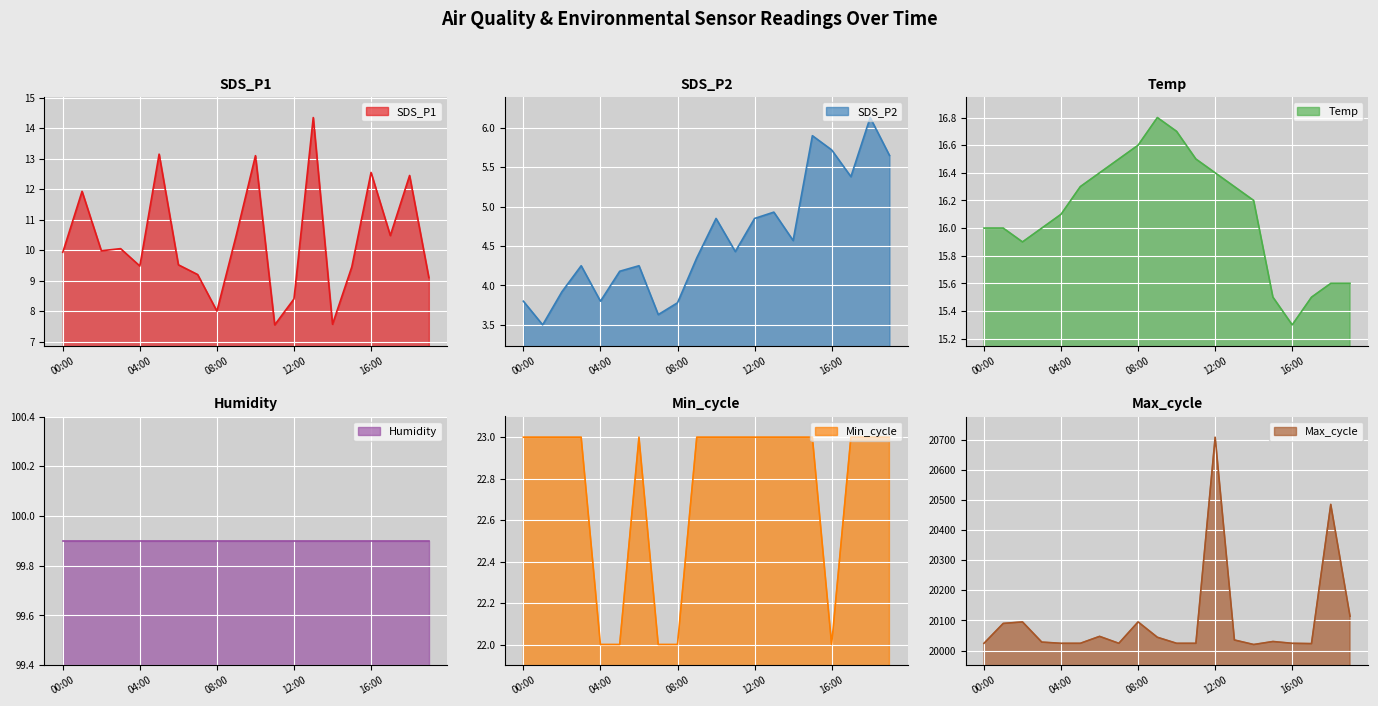

True or false: SDS_P1 has a value of 3.5 at 04:00.

False